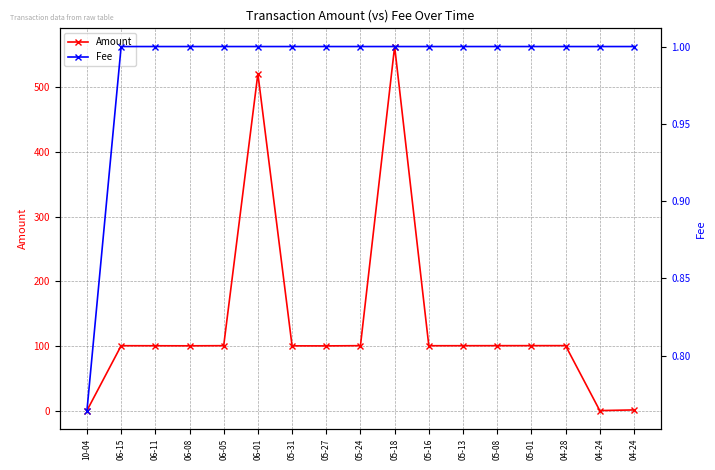

Rank the categories by Fee value from highest to lowest.

06-15, 06-11, 06-08, 06-05, 06-01, 05-31, 05-27, 05-24, 05-18, 05-16, 05-13, 05-08, 05-01, 04-28, 04-24, 04-24, 10-04